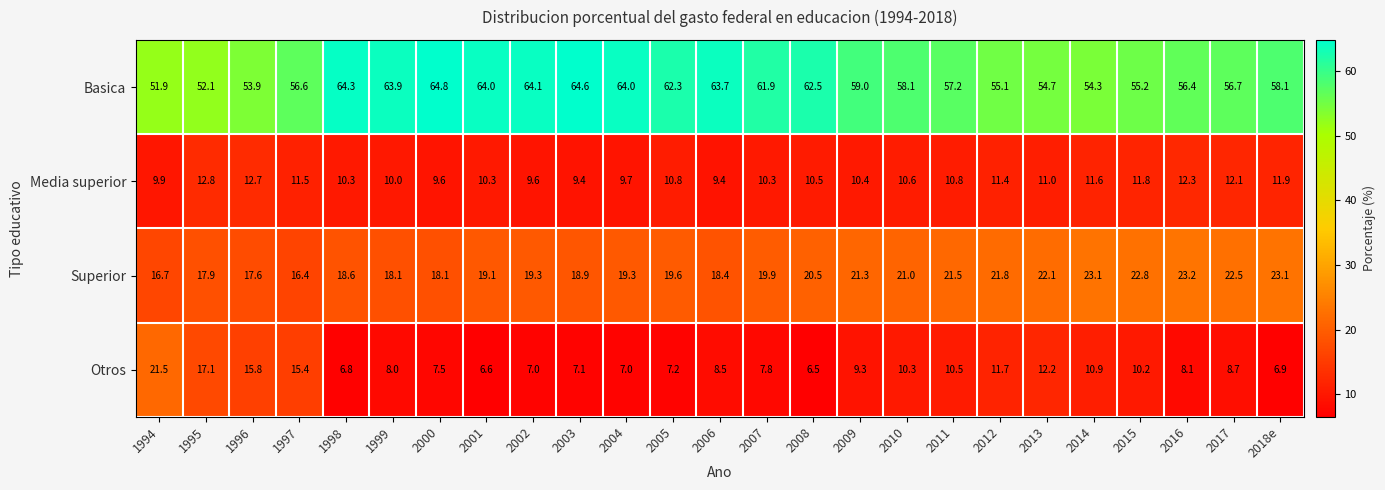

At which label does Basica first exceed 58?

1998